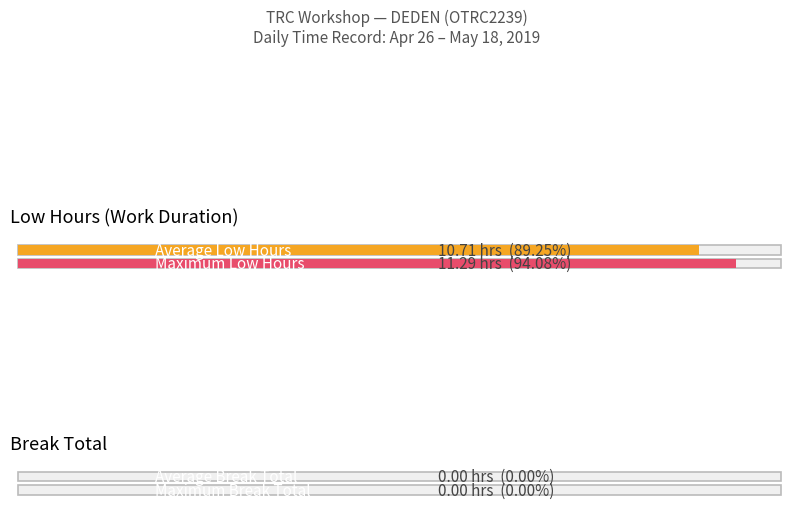

Is the value of Break Total at 2 greater than the value of Low at 10?

No